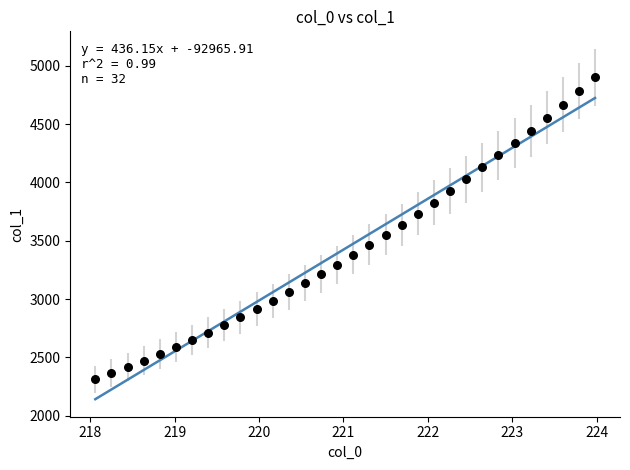

What is the range of X values (max minus min)?

5.9